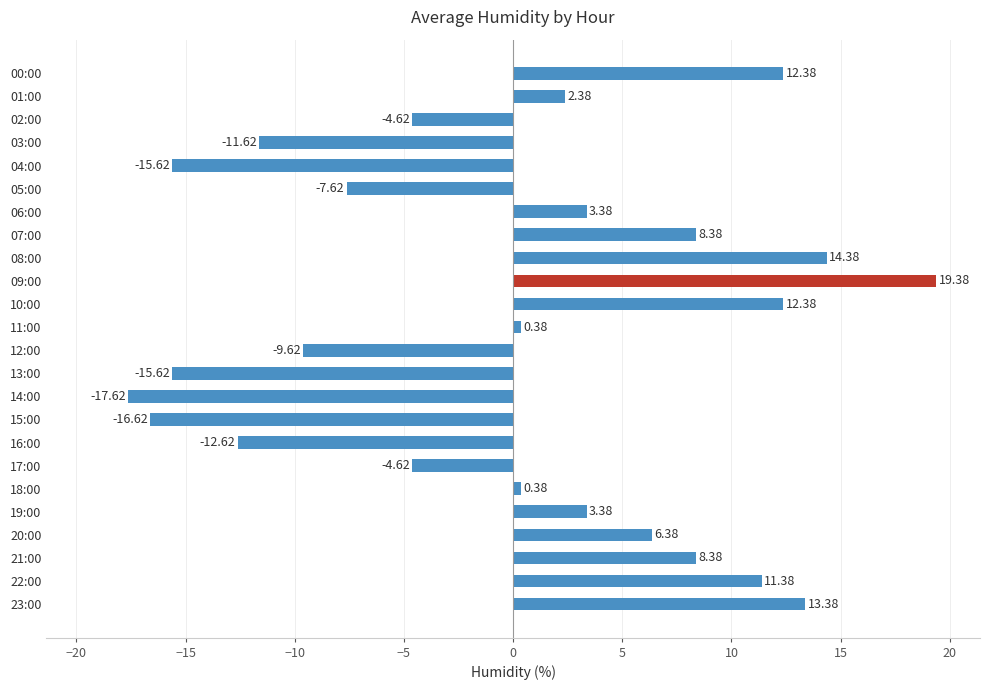

Are the bars horizontal?

Yes